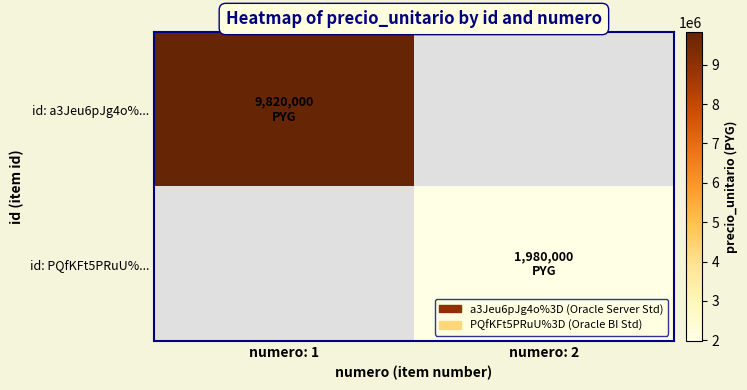

Where is id: a3Jeu6pJg4o%... nearest to the value 9820000?

numero: 1